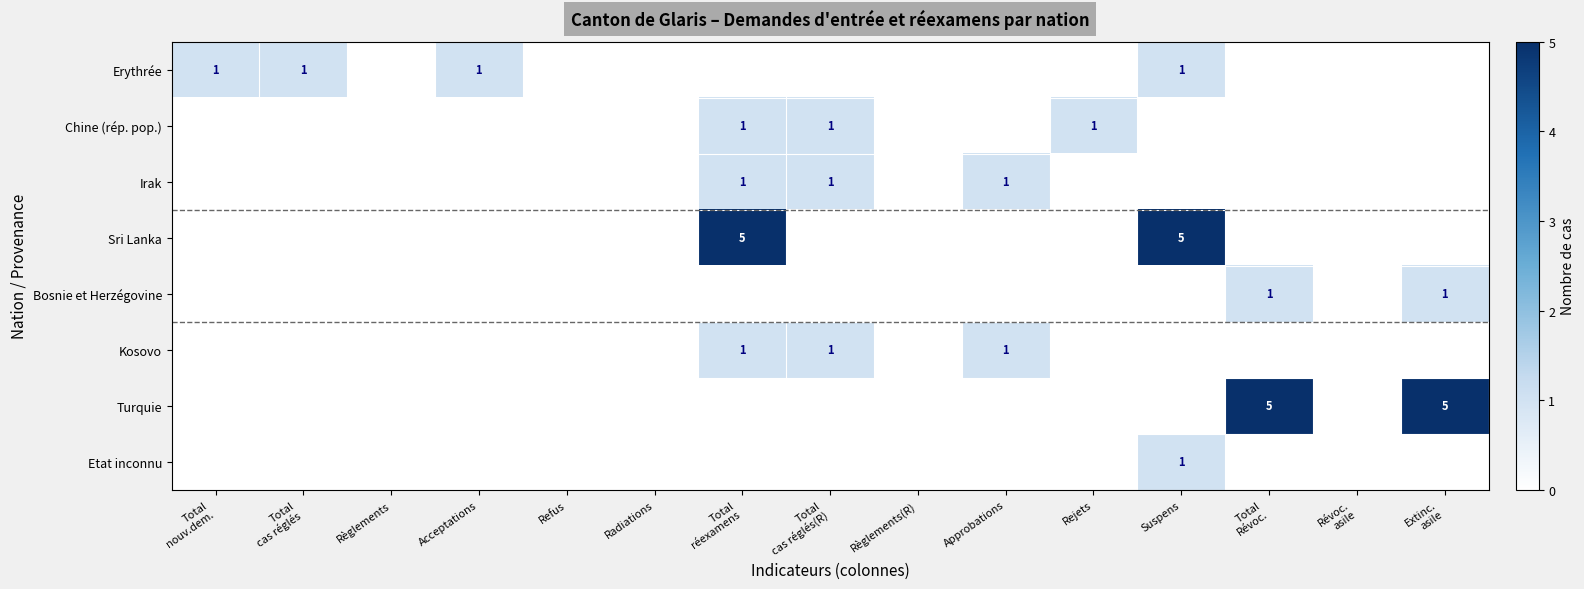

The value of Chine (rép. pop.) at Rejets is 1. True or false?

True